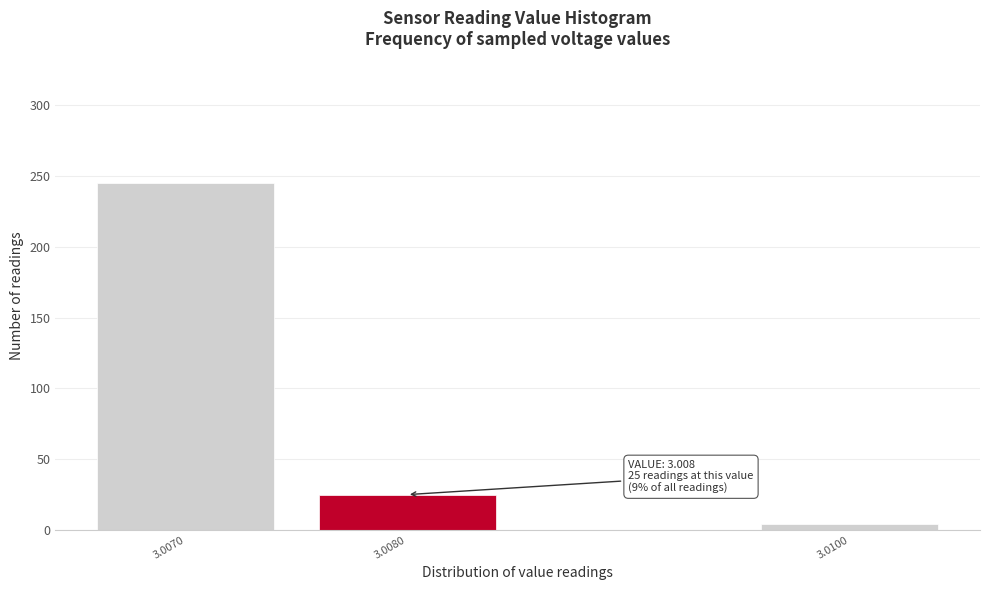

Reading left to right, transcribe all the data shown in this chart.

245	25	4